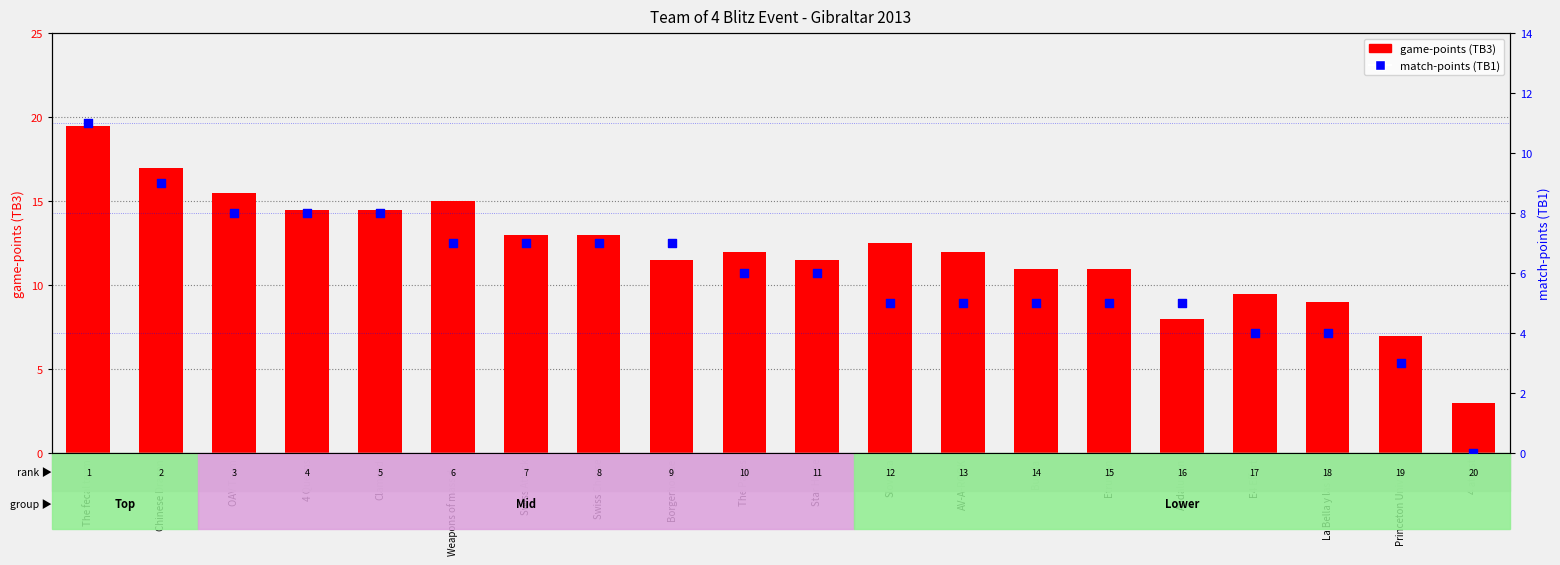

At how many categories does at least one series exceed 15?

3